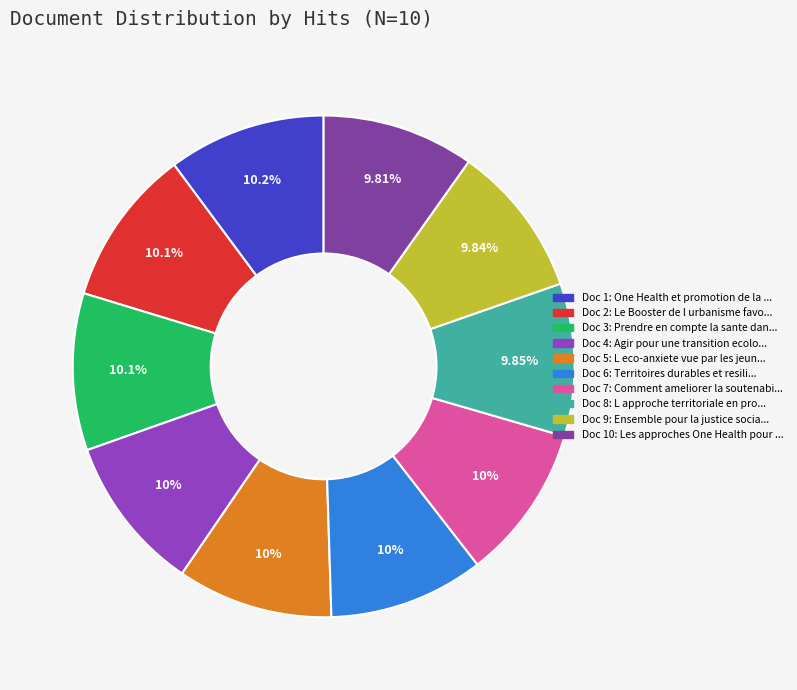

Which category has the smallest portion of the pie?

Les approches One Health pour faire